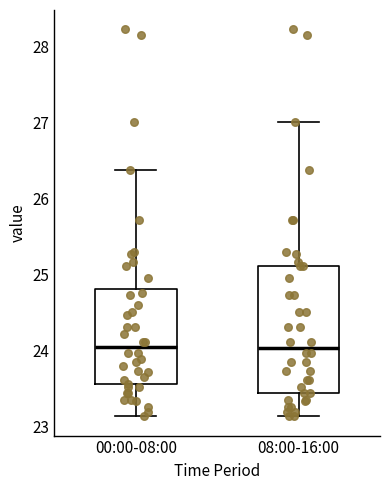

Reading left to right, read every box against the y-axis: the position of its median line, the range the box covers, and the ends of its whiskers. The values are not printed on the chart, so give them approximately, as read against the axis.

00:00-08:00: median 24.0, box 23.6 to 24.8, whiskers 23.1 to 26.4
08:00-16:00: median 24.0, box 23.4 to 25.1, whiskers 23.1 to 27.0